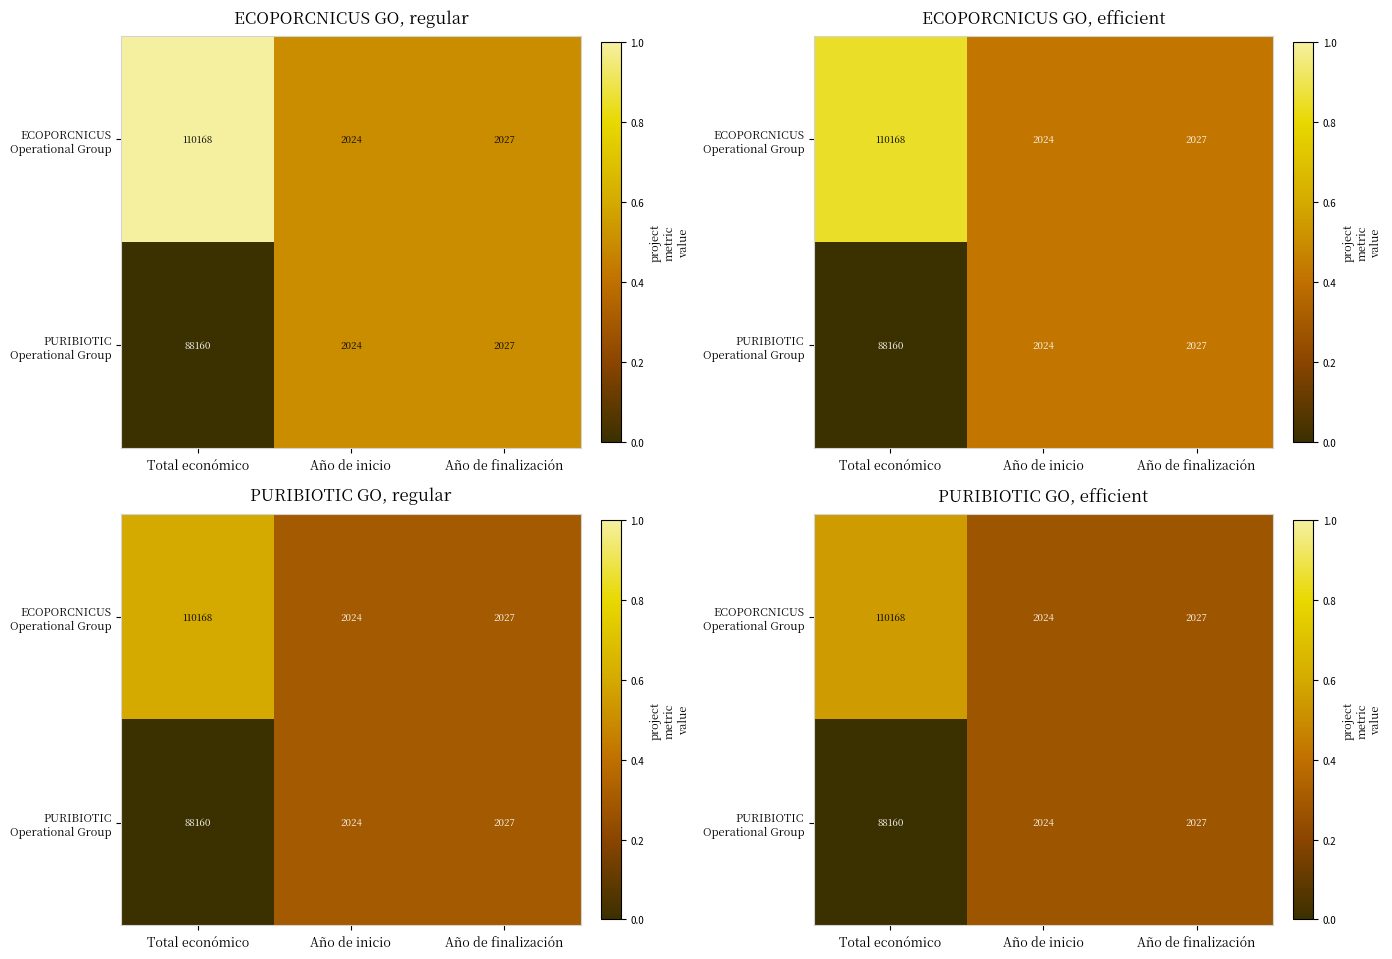

At Año de finalización, list the series in order from smallest to largest.

ECOPORCNICUS Operational Group, PURIBIOTIC Operational Group